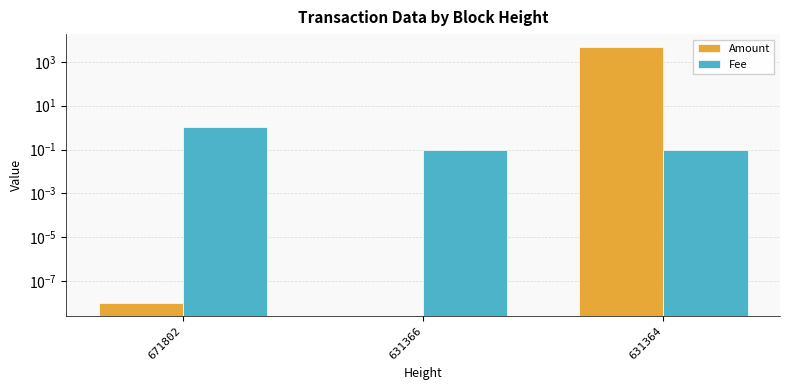

What is the value of the Fee bar at the 2nd from the left?

0.1